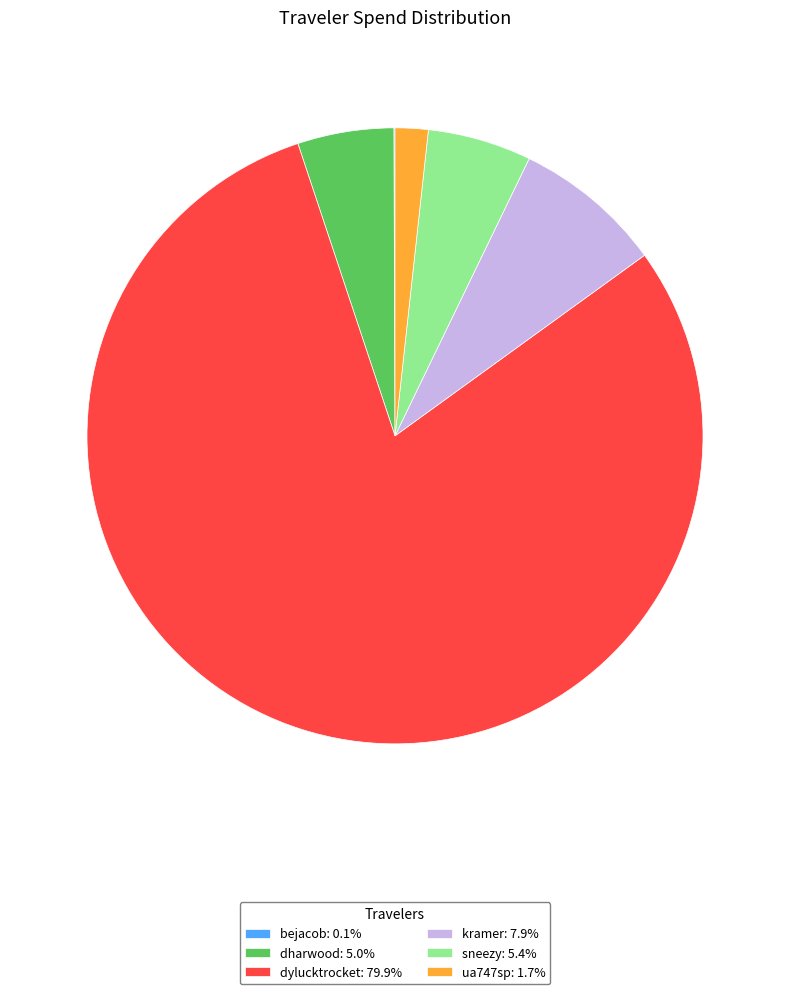

Is dylucktrocket: 79.9% the majority of the pie?

Yes